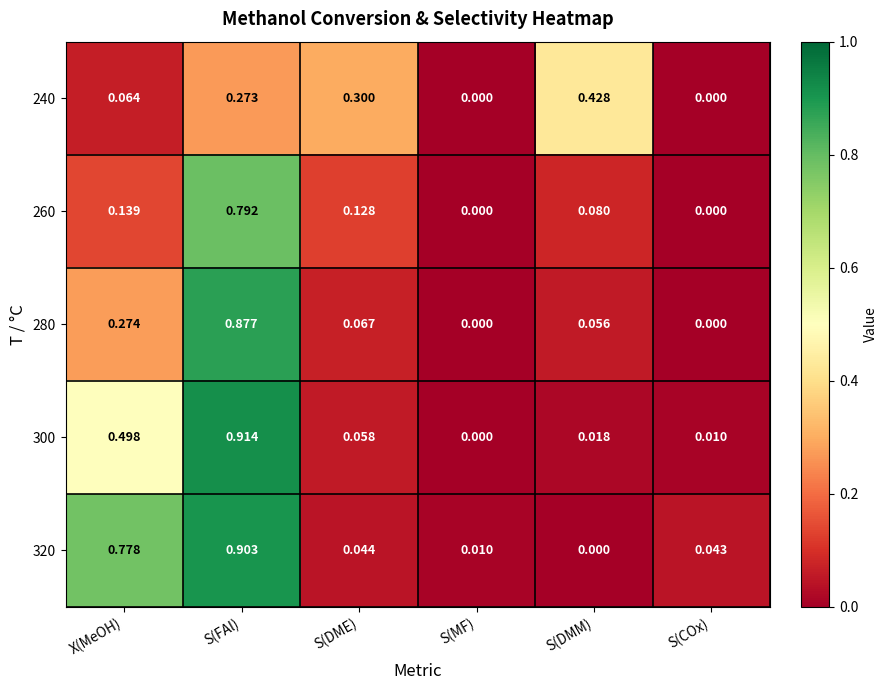

Between S(DMM) and S(COx), which series saw the biggest shift?

240